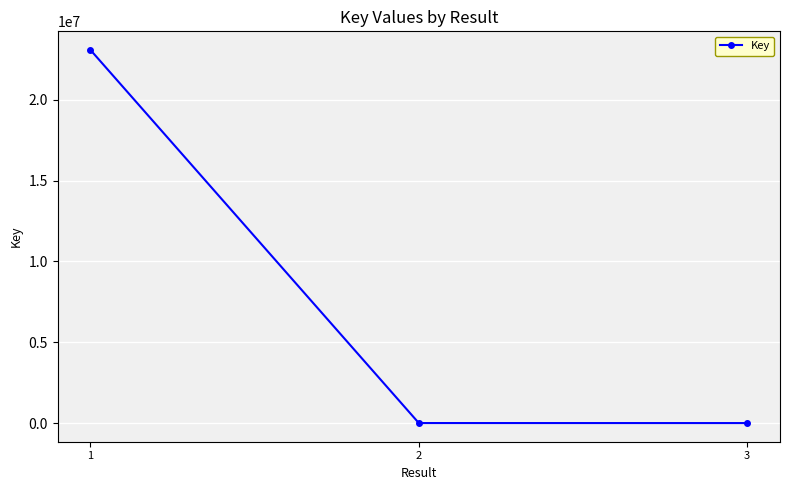

What is the value of the 2nd point from the left?

7158